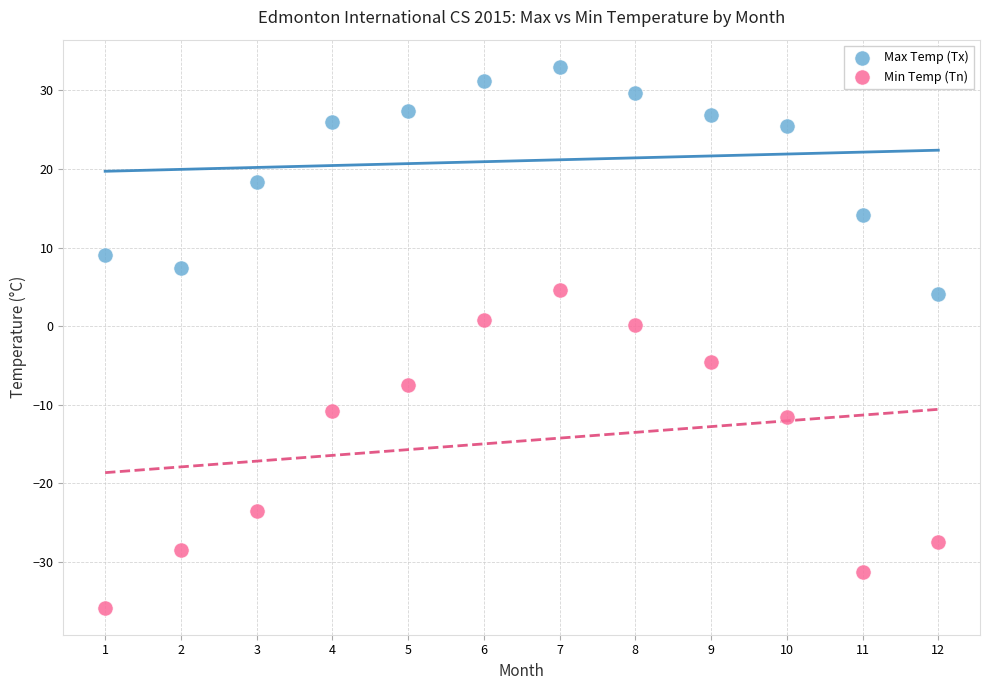

Across all data points, what is the range of X values (max minus min)?

11.0